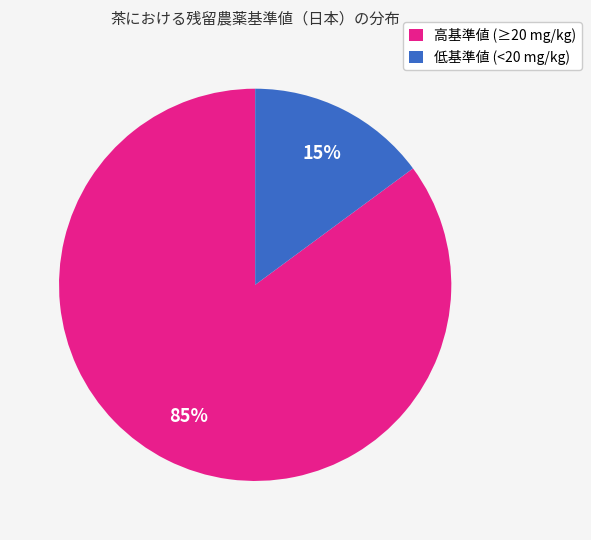

To the nearest percent, what is the combined percentage of 高基準値 (≥20 mg/kg) and 低基準値 (<20 mg/kg)?

100%